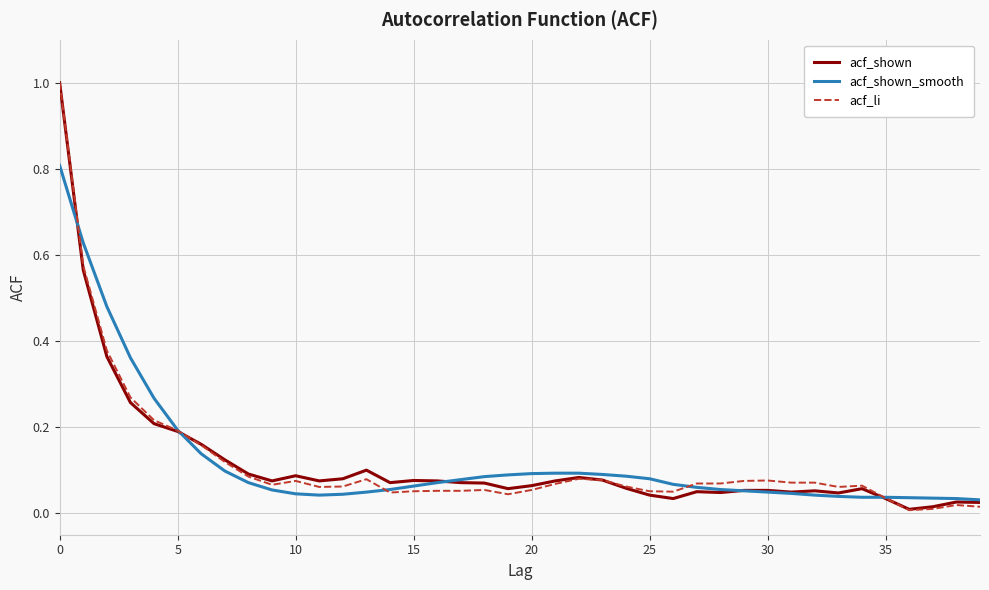

How many lines are shown in the chart?

3